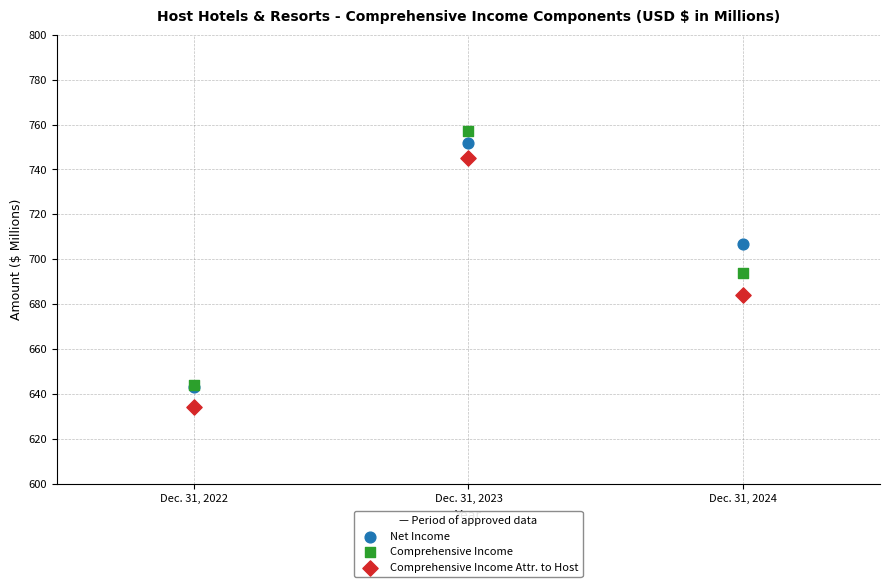

Which series contains the highest Y value?

Comprehensive Income